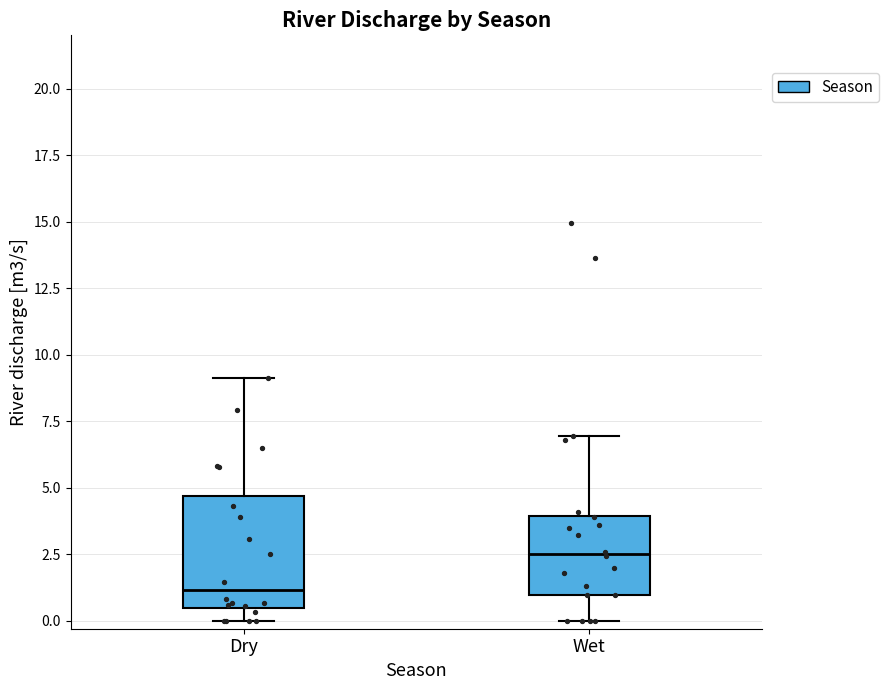

Where does the upper whisker of the box for Dry end on the y-axis? The values are not printed on the chart, so give them approximately, as read against the axis.

9.0